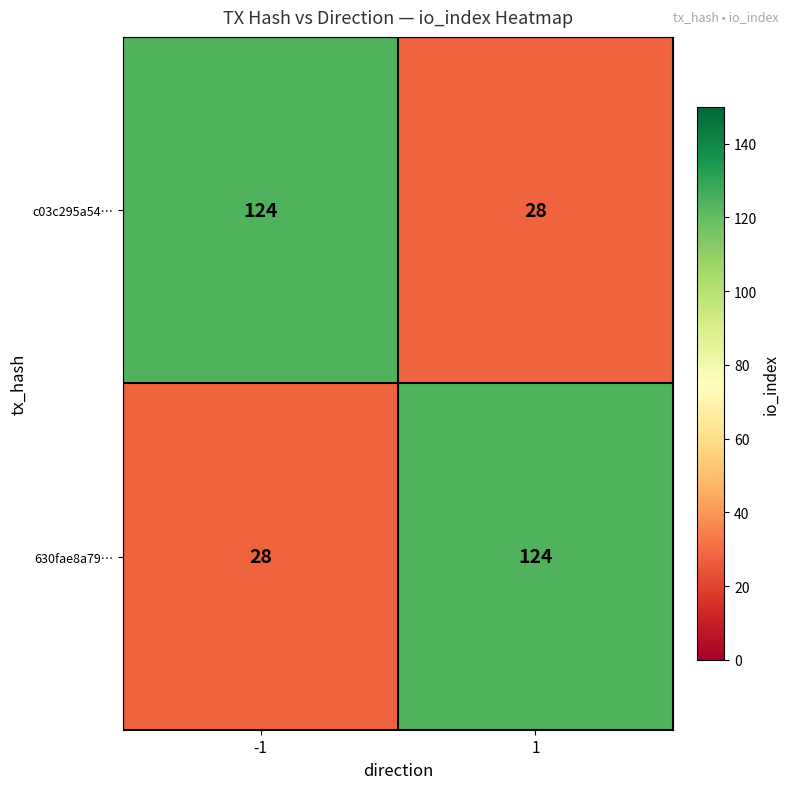

Reading left to right, list all the values displayed in this chart.

c03c295a54…: -1=124	1=28
630fae8a79…: -1=28	1=124